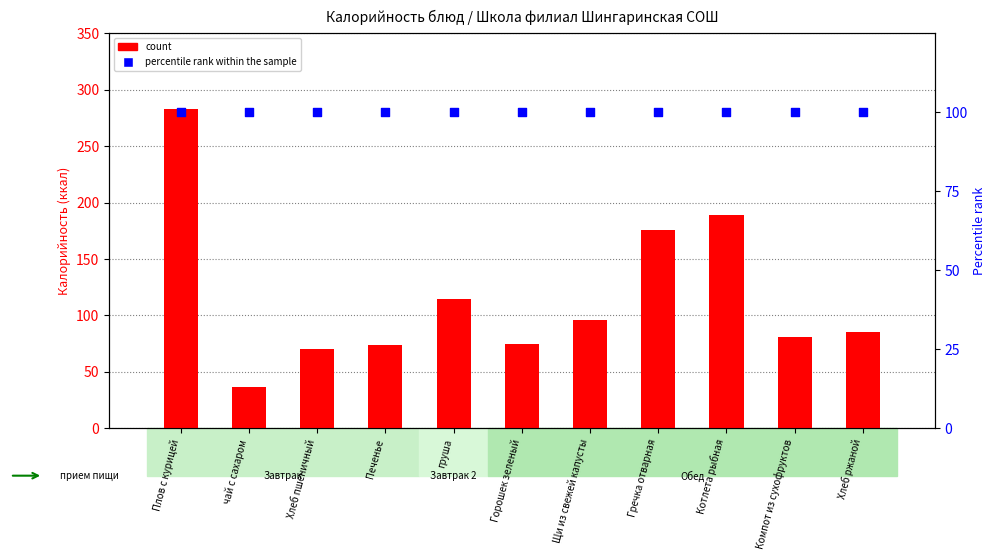

Which series reaches the minimum Y coordinate?

count